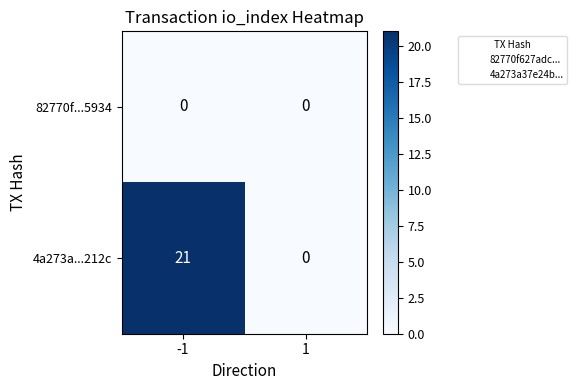

Reading left to right, extract all data points from this chart.

82770f...5934: 0	0
4a273a...212c: 21	0